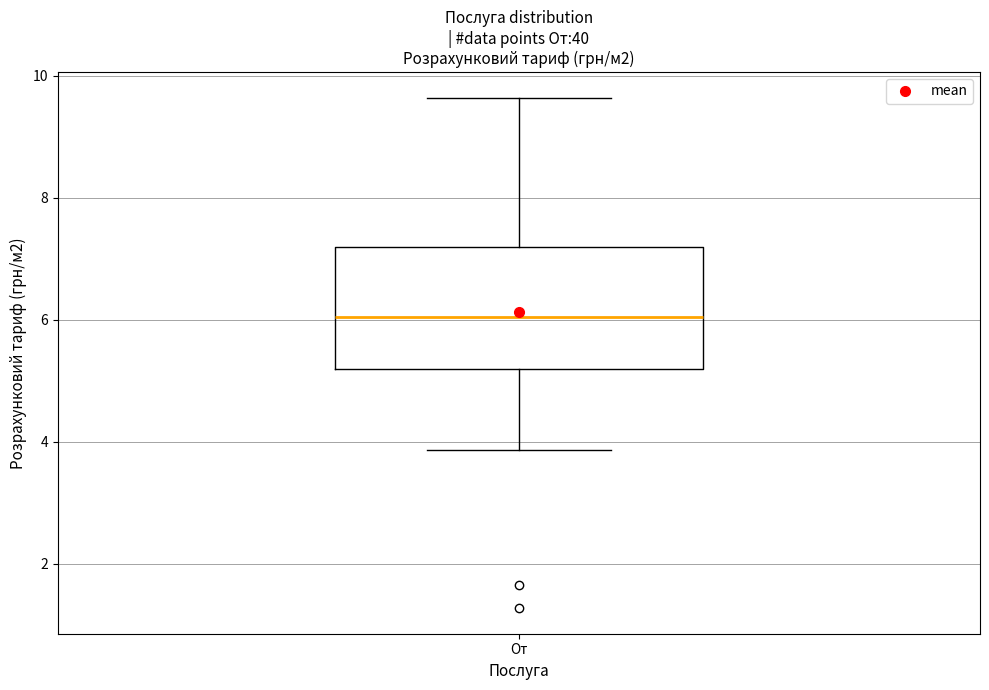

Read this box plot against the y-axis: the position of the median line, the range covered by the box, and the ends of both whiskers. The values are not printed on the chart, so give them approximately, as read against the axis.

median 6.0, box 5.2 to 7.2, whiskers 3.8 to 9.6